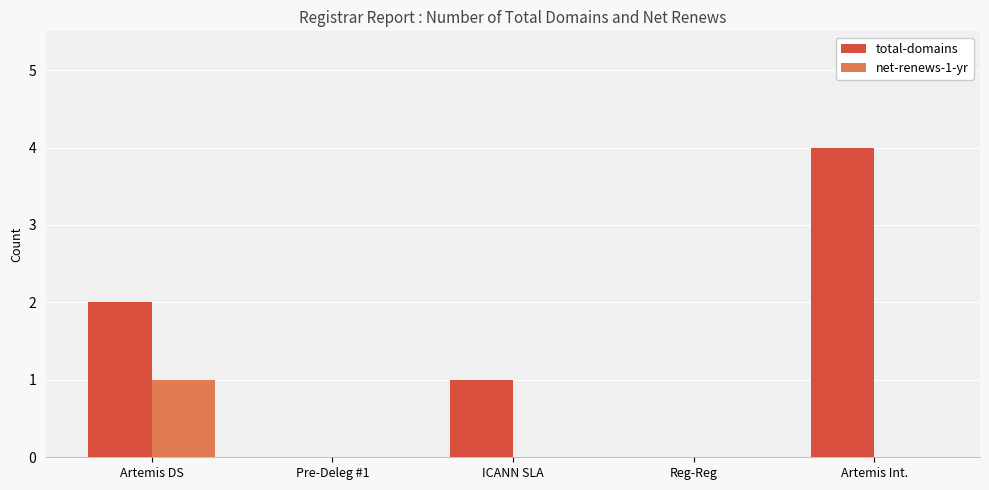

The value of total-domains at Artemis Int. is 4. True or false?

True